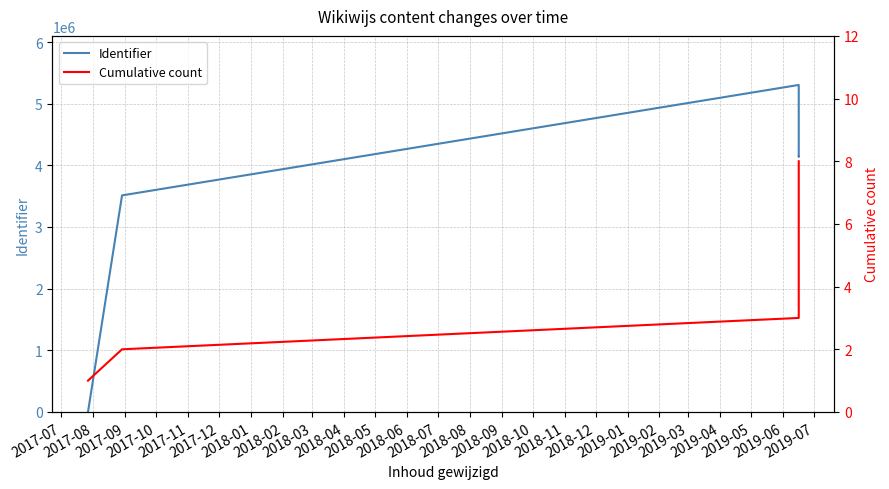

How many intersections are there between Cumulative count and Identifier?

1